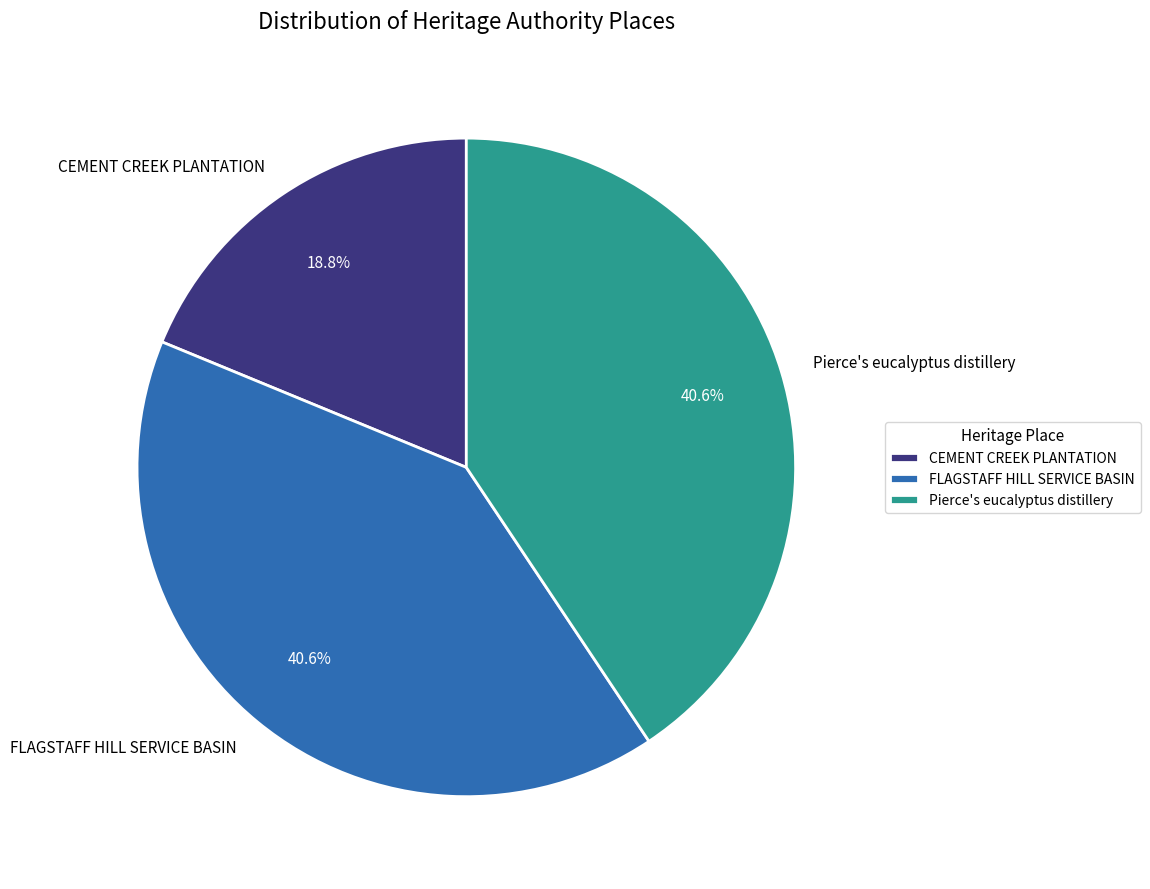

Is it true that Pierce's eucalyptus distillery is 30% of the pie?

False